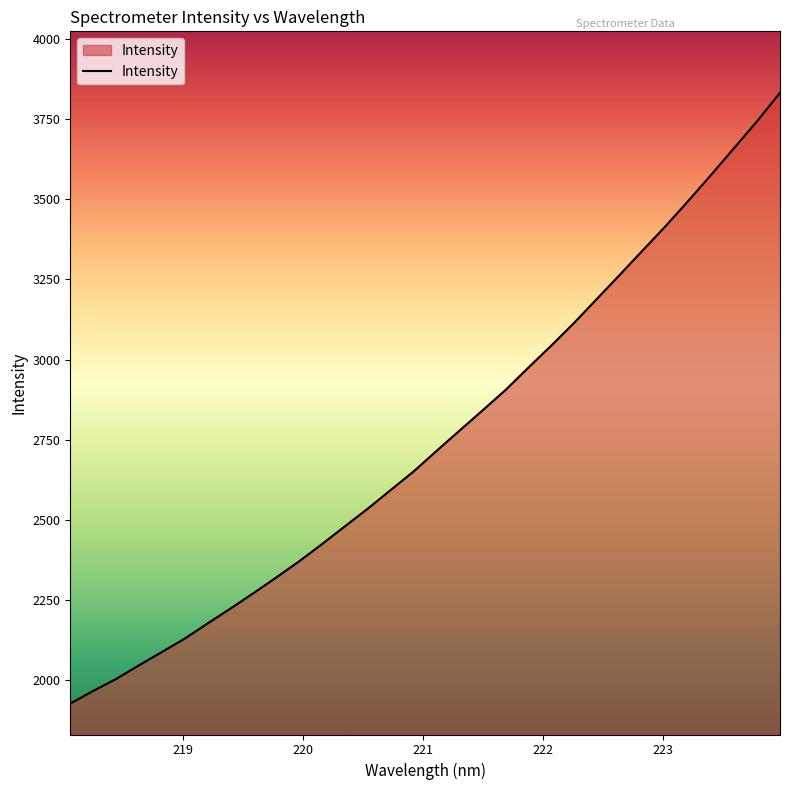

What is the minimum value shown in the chart?

1928.0